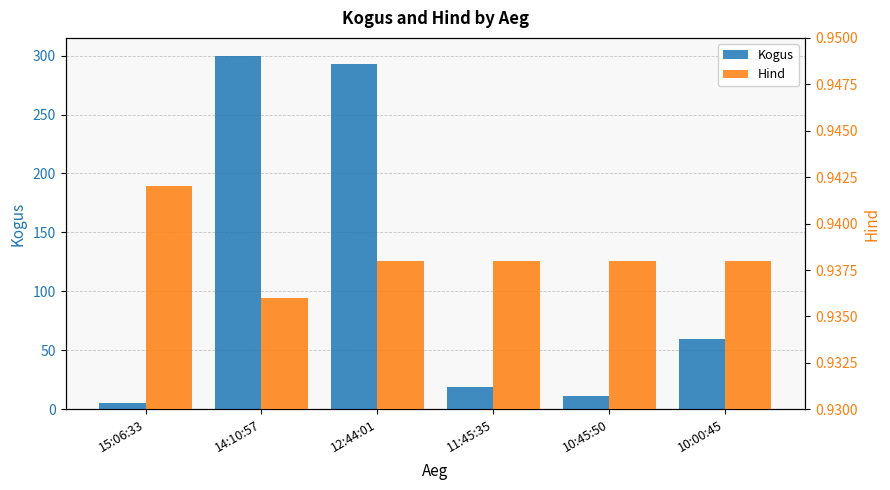

What is the greatest value displayed?

300.0